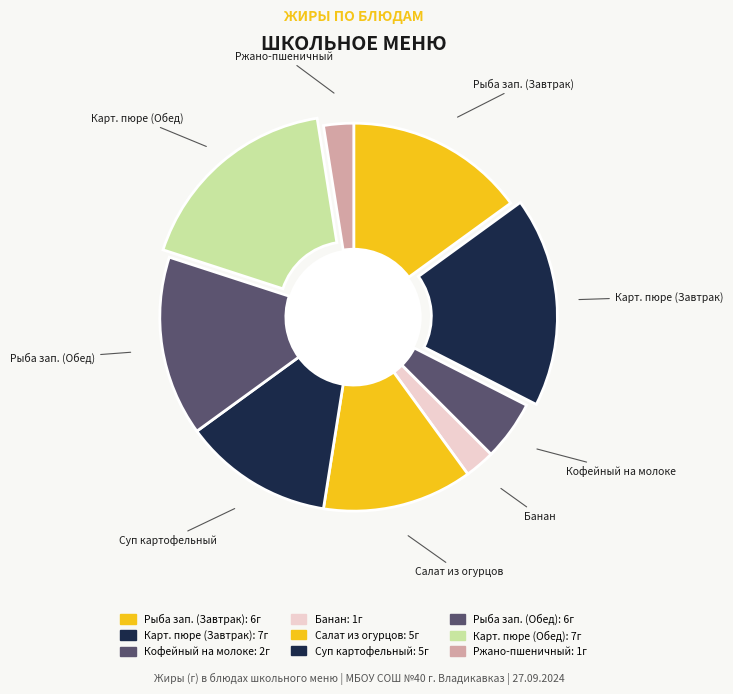

How many segments does this pie chart have?

9